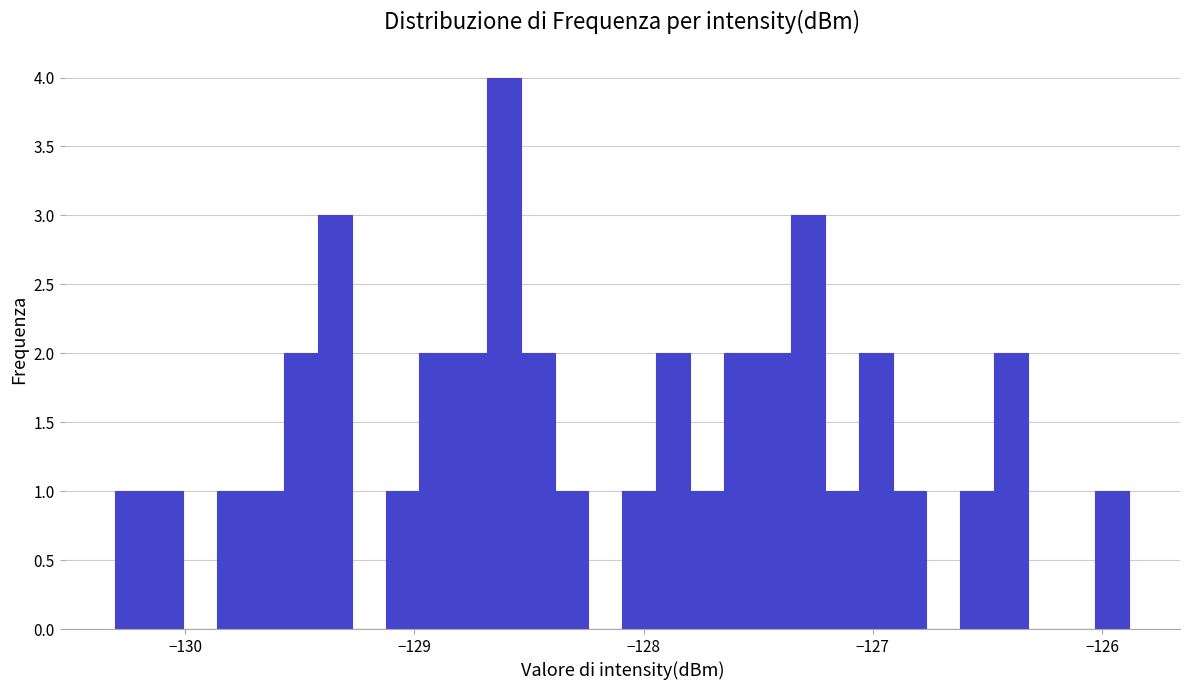

Around what value on the x-axis is the tallest bar? Give the approximate position of its centre, as read against the axis.

-128.6